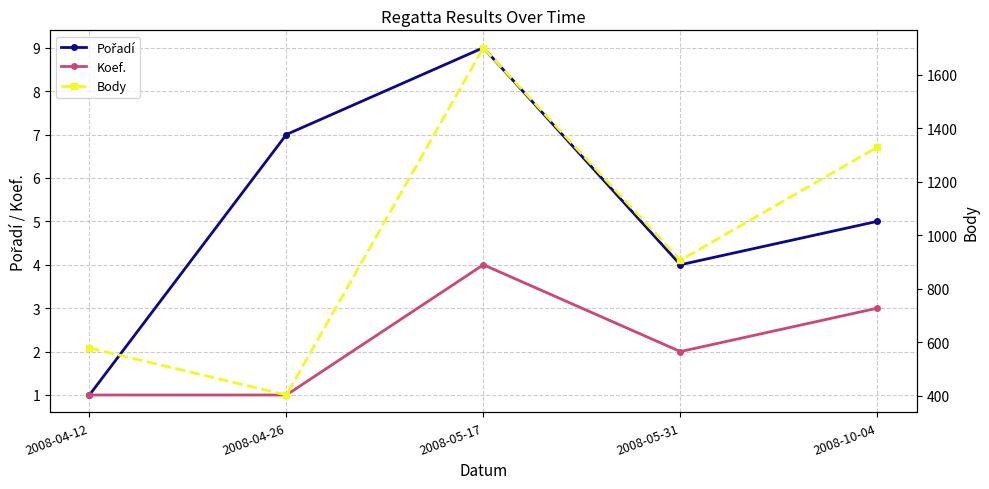

What is the difference between the maximum and minimum values in the Koef. series?

3